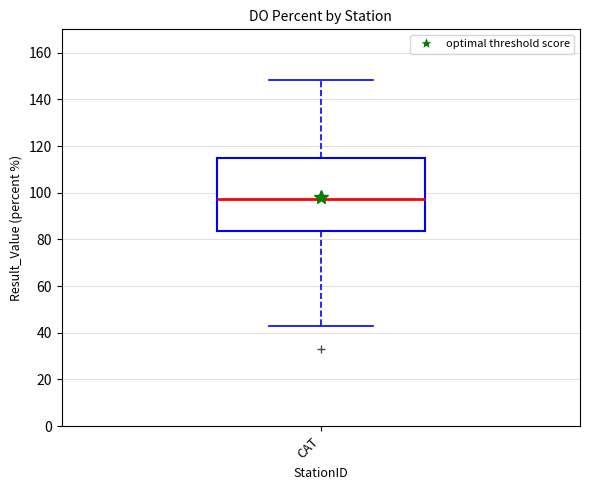

Where is the upper edge of the box for CAT on the y-axis? The values are not printed on the chart, so give them approximately, as read against the axis.

114